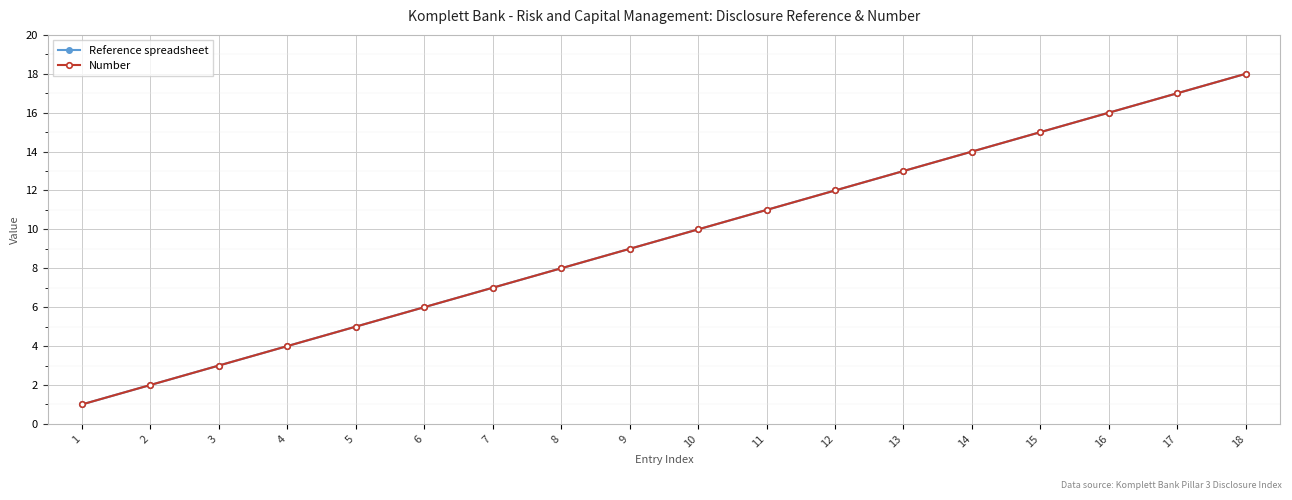

Is the value of Reference spreadsheet at 1 greater than the value of Number at 7?

No